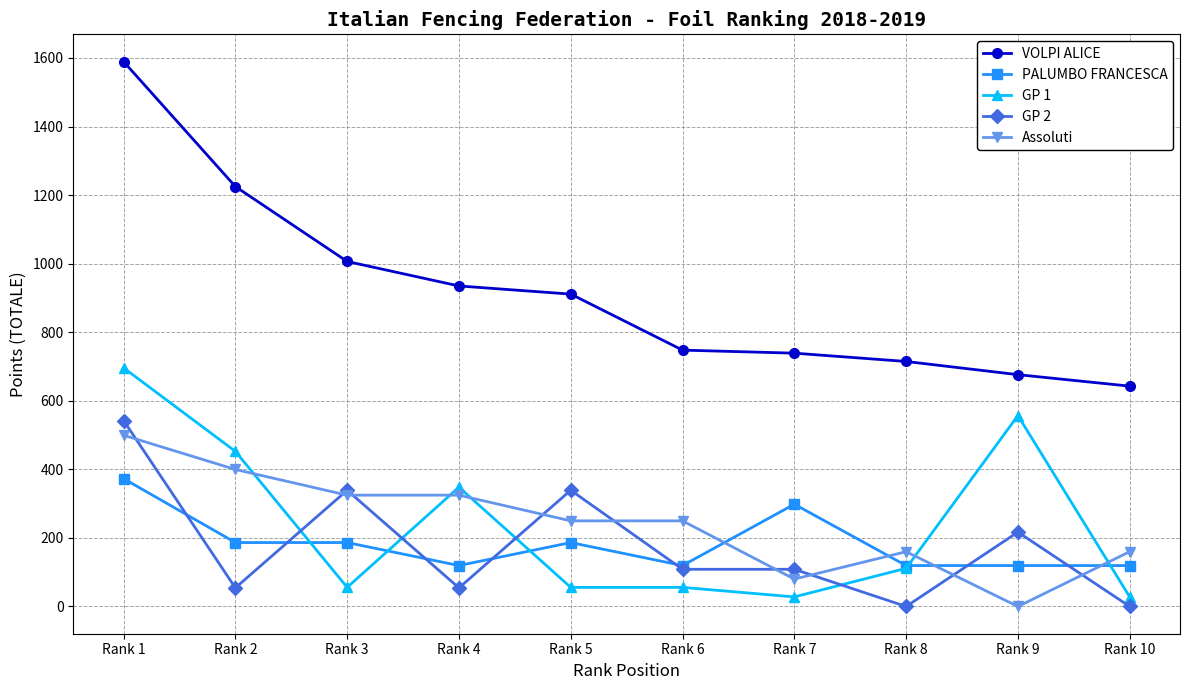

Reading left to right, what are all the values shown in this chart?

VOLPI ALICE: Rank 1=1589.4	Rank 2=1224.9	Rank 3=1006.3	Rank 4=934.9	Rank 5=911.2	Rank 6=747.8	Rank 7=738.9	Rank 8=714.7	Rank 9=676.1	Rank 10=642.7
PALUMBO FRANCESCA: Rank 1=372.9	Rank 2=186.5	Rank 3=186.5	Rank 4=119.3	Rank 5=186.5	Rank 6=119.3	Rank 7=298.3	Rank 8=119.3	Rank 9=119.3	Rank 10=119.3
GP 1: Rank 1=696.0	Rank 2=452.4	Rank 3=55.7	Rank 4=348.0	Rank 5=55.7	Rank 6=55.7	Rank 7=27.9	Rank 8=111.4	Rank 9=556.8	Rank 10=27.9
GP 2: Rank 1=542.4	Rank 2=54.3	Rank 3=339.0	Rank 4=54.3	Rank 5=339.0	Rank 6=108.5	Rank 7=108.5	Rank 8=0.0	Rank 9=217.0	Rank 10=0.0
Assoluti: Rank 1=499.5	Rank 2=399.6	Rank 3=324.7	Rank 4=324.7	Rank 5=249.8	Rank 6=249.8	Rank 7=79.9	Rank 8=159.8	Rank 9=0.0	Rank 10=159.8